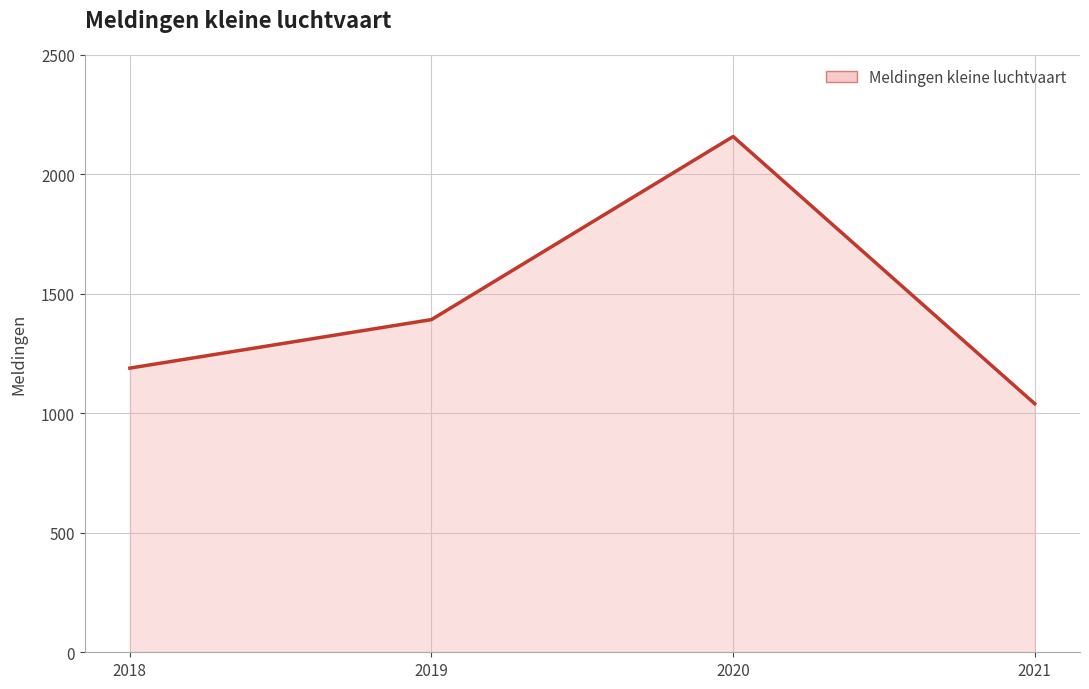

What is the difference between the values at 2020 and 2021?

1118